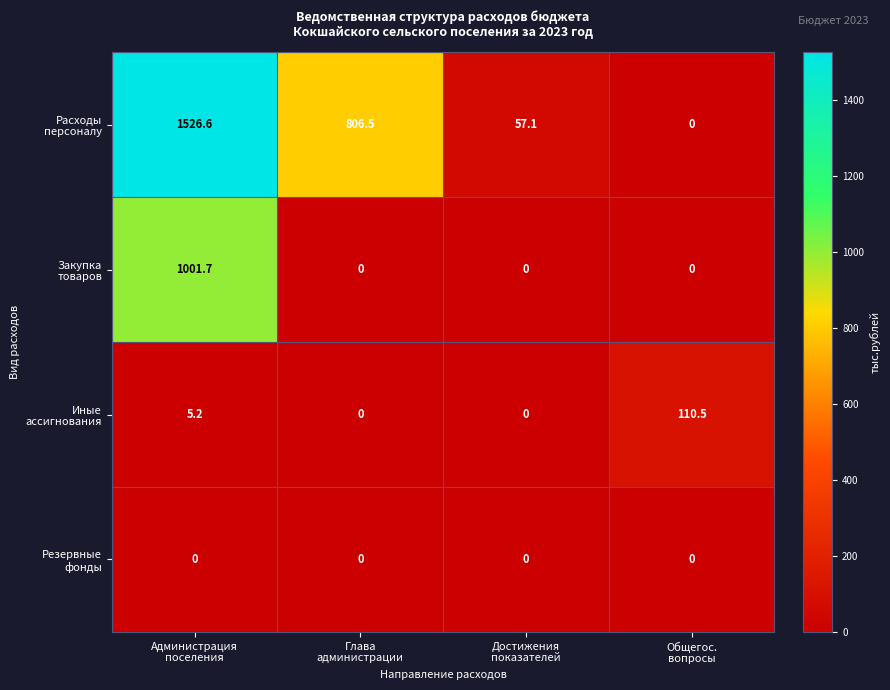

At how many categories does at least one series exceed 1222?

1